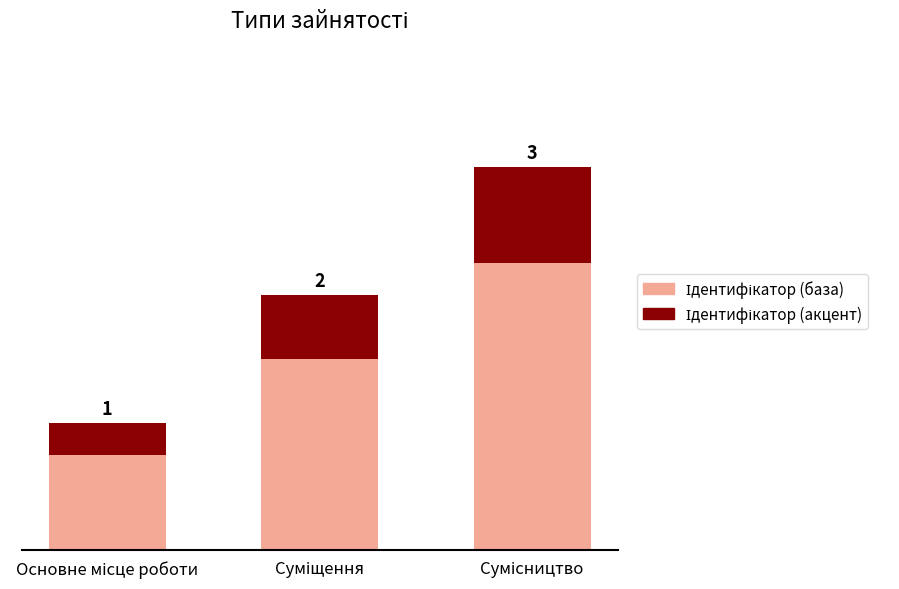

Does the chart contain any negative values?

No